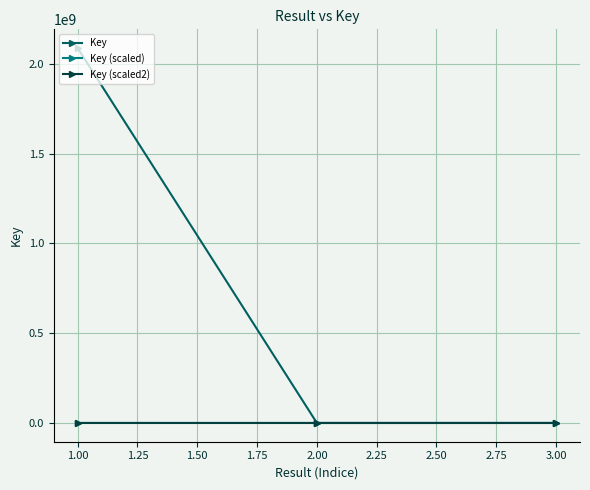

At which category is the sum across all series the highest?

1.00